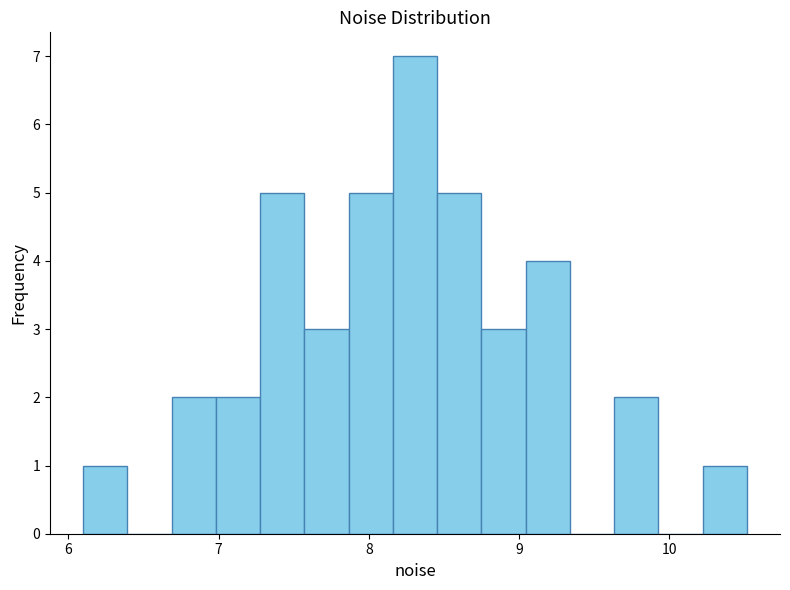

Read against the x-axis, roughly where is the centre of the tallest bar?

8.3